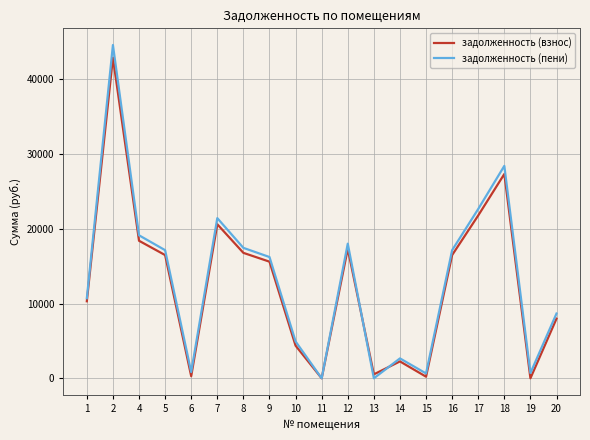

True or false: задолженность (пени) and задолженность (взнос) intersect in this chart.

True